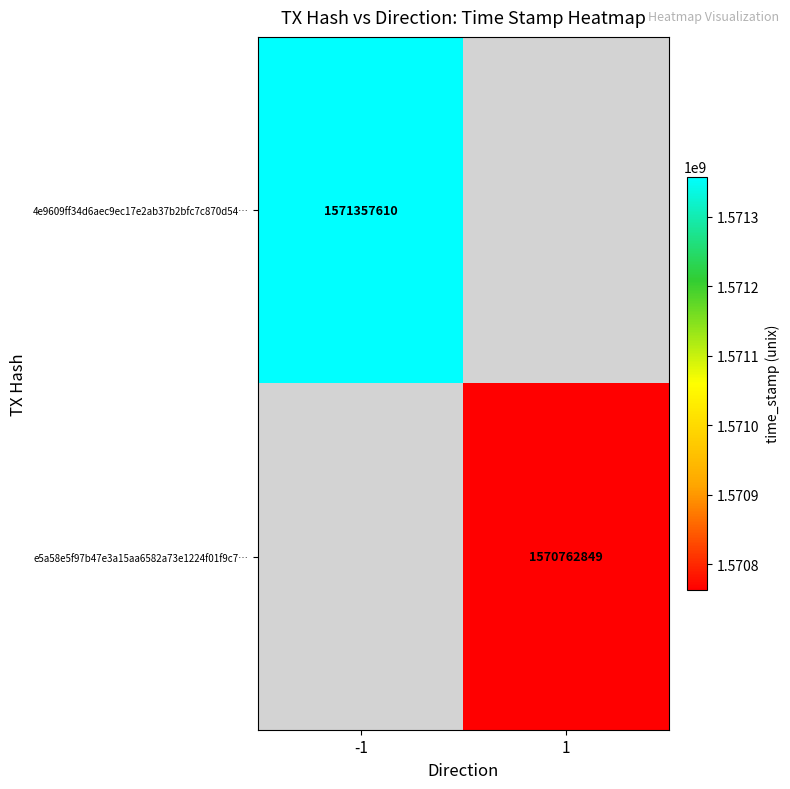

What is the greatest value displayed?

1571357610.0